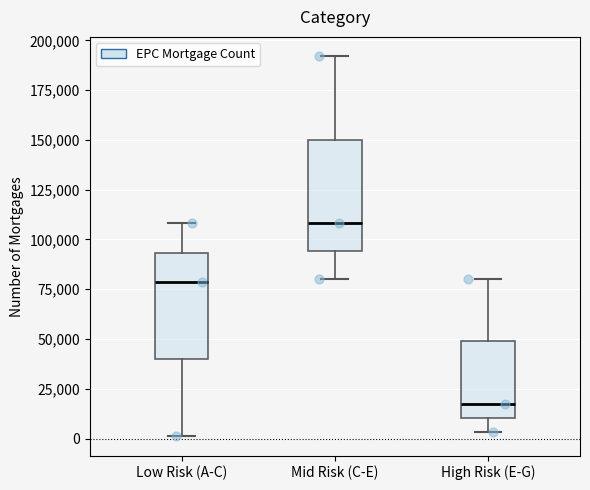

Reading left to right, transcribe this box plot: for each box, give where its median line is, the range the box spans, and where its two whiskers end, as read against the y-axis. The values are not printed on the chart, so give them approximately, as read against the axis.

Low Risk (A-C): median 80000, box 40000 to 95000, whiskers 0 to 110000
Mid Risk (C-E): median 110000, box 95000 to 150000, whiskers 80000 to 190000
High Risk (E-G): median 15000, box 10000 to 50000, whiskers 5000 to 80000